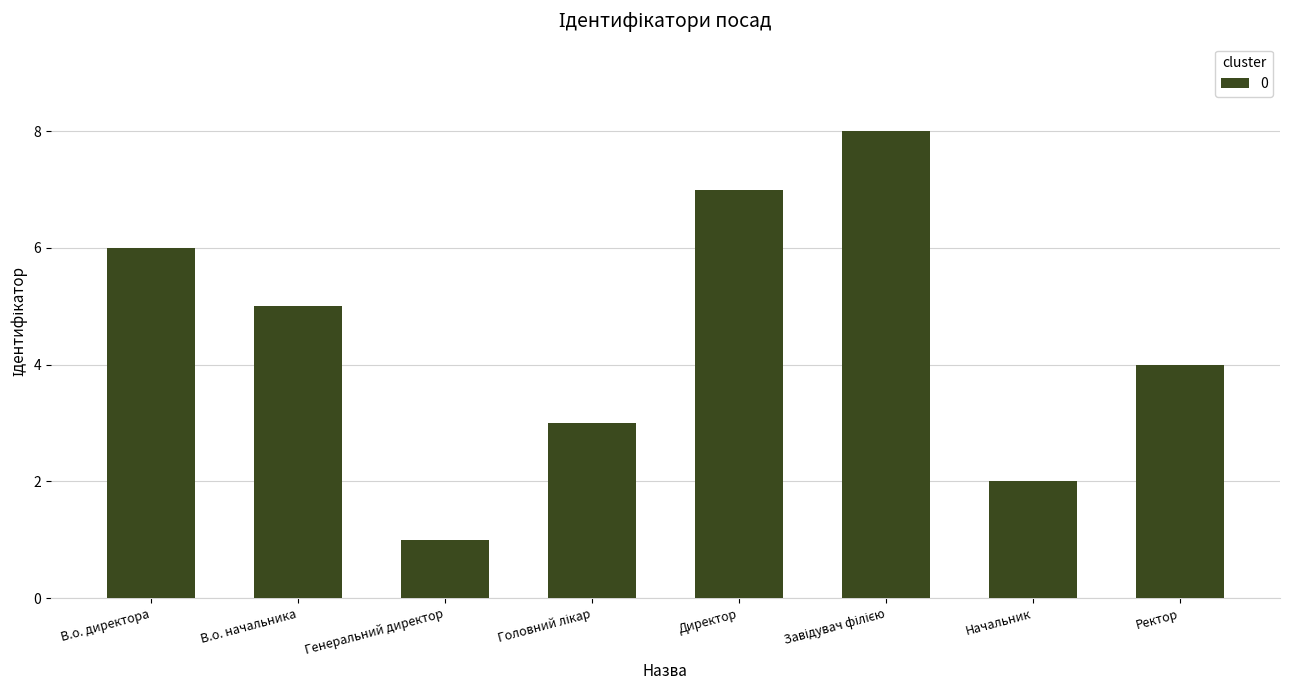

Which has a higher value, Директор or Начальник?

Директор